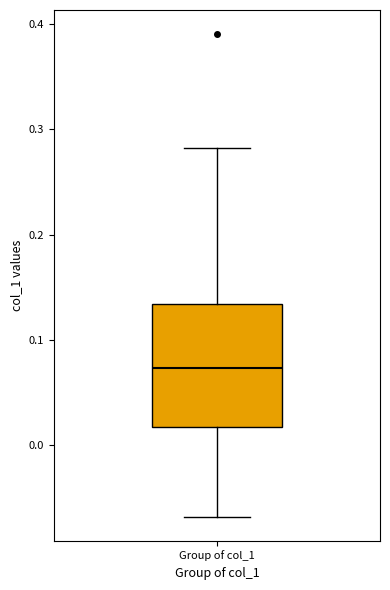

Where does the median line of the box for Group of col_1 sit on the y-axis? The values are not printed on the chart, so give them approximately, as read against the axis.

0.07